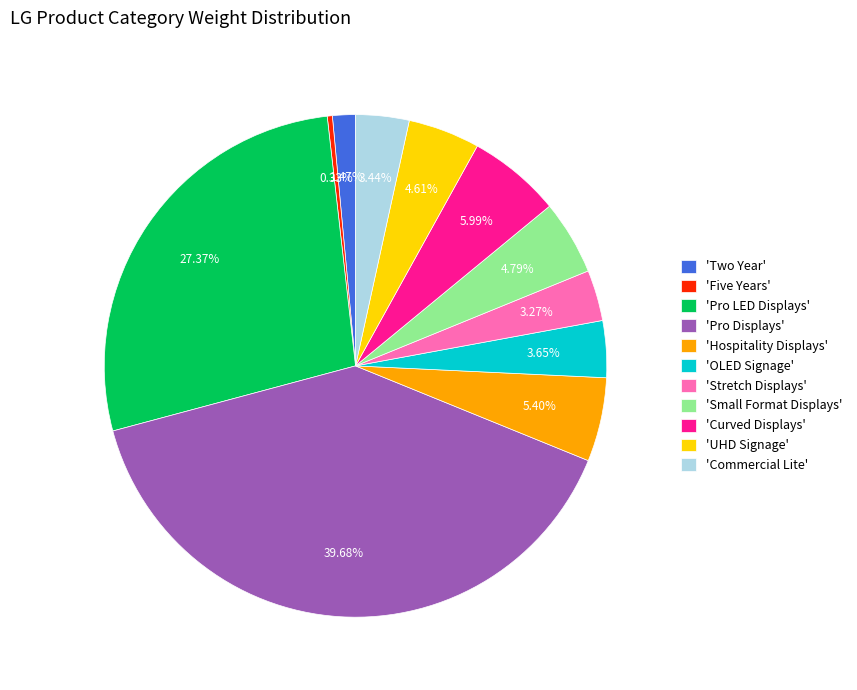

Is there a majority slice in this chart?

No